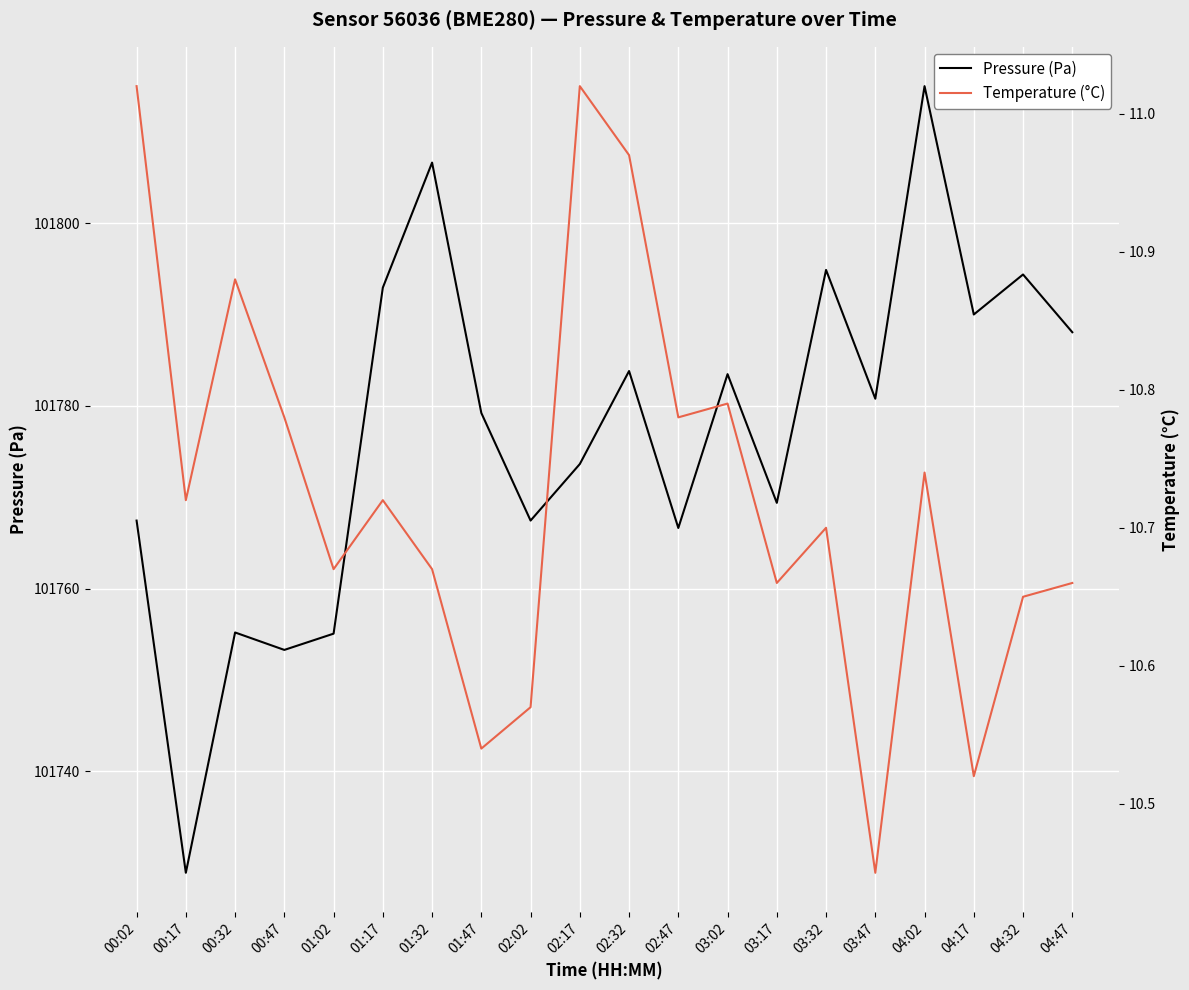

What is the value of the Temperature (°C) point at the 10th from the left?

11.0